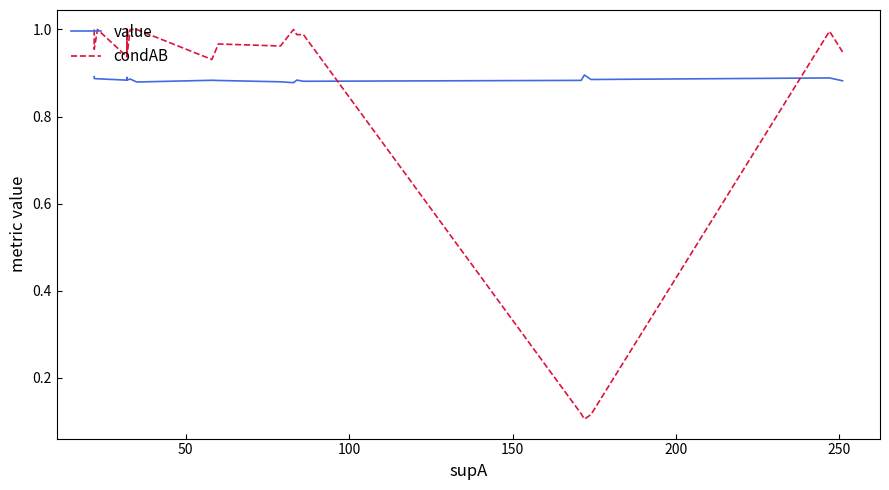

What is the approximate value of value at 150?

0.9